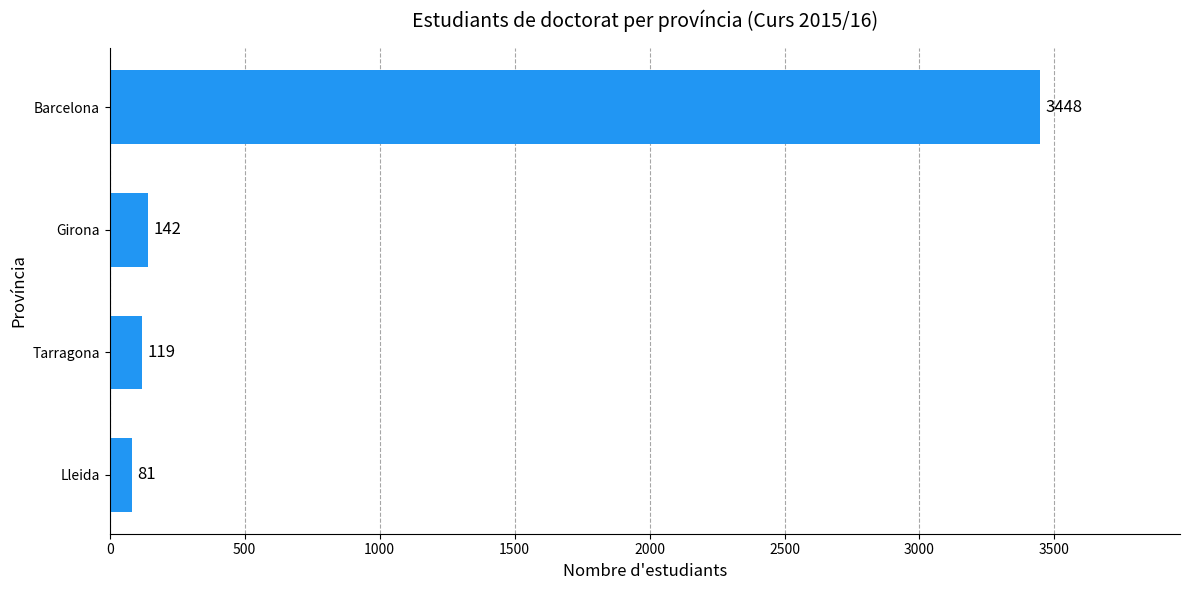

Which has a higher value, Tarragona or Lleida?

Tarragona